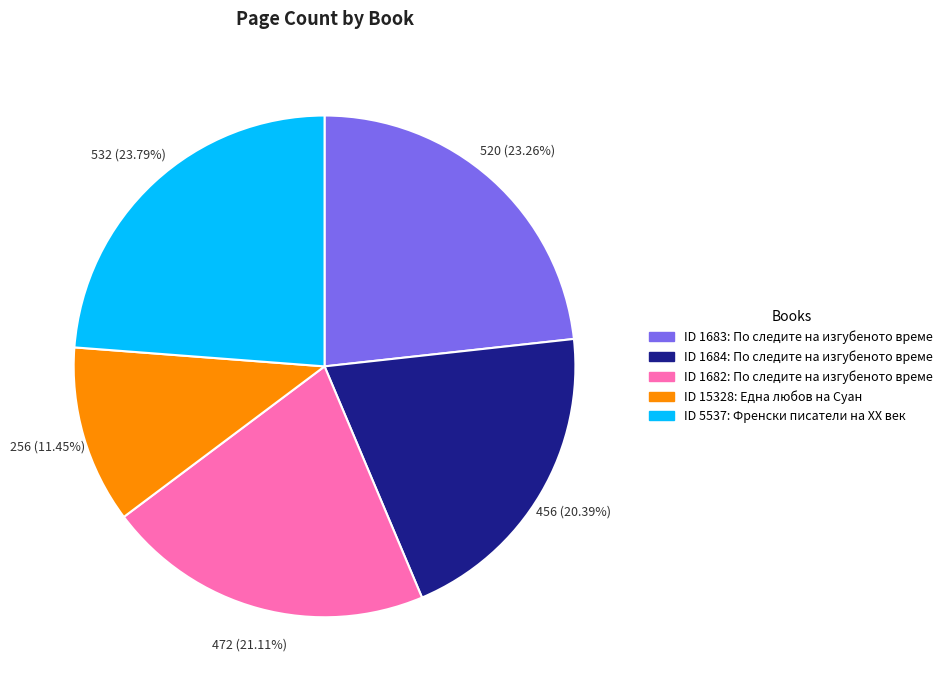

To the nearest percent, what is the average slice percentage?

20%